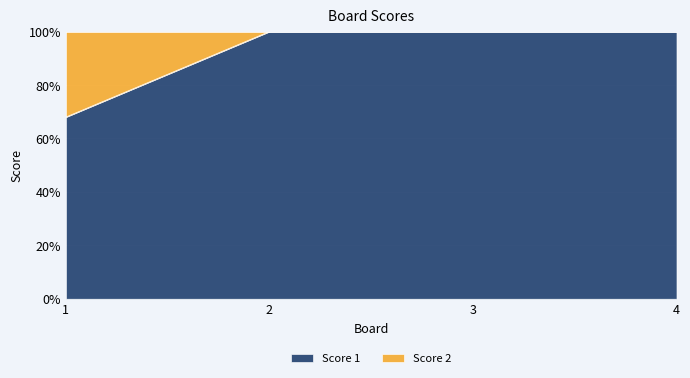

Reading right to left, extract all data points from this chart.

100	100	100	68